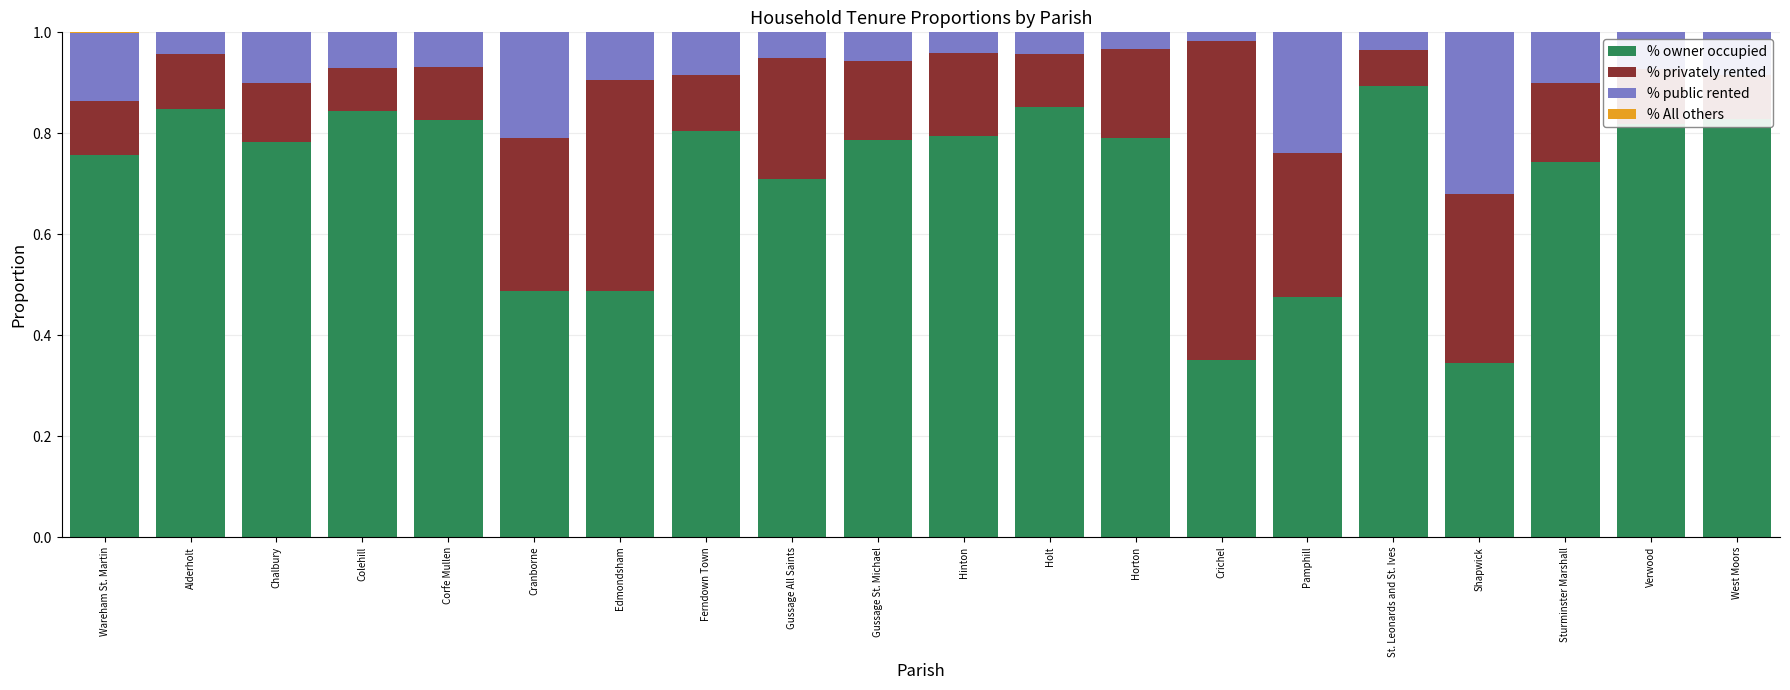

What is the sum of all % owner occupied values?

14.2